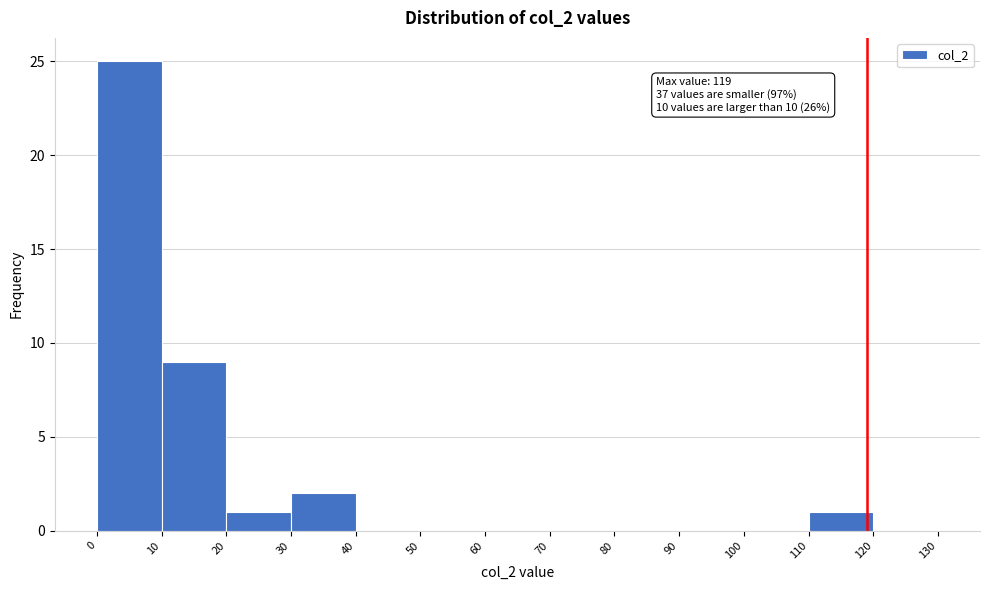

Which range on the x-axis has the tallest bar?

0 to 10